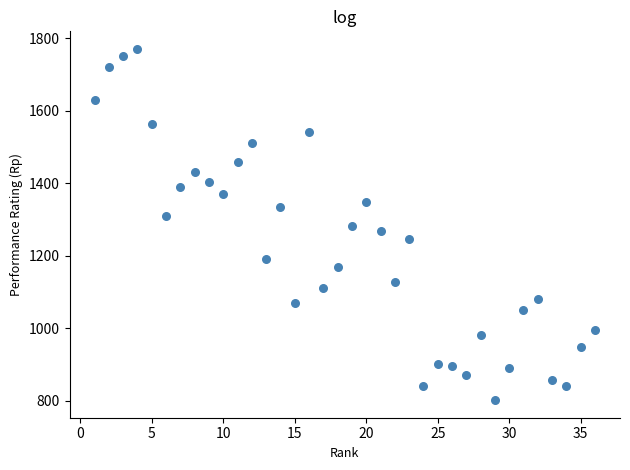

What is the range of Y values (max minus min)?

970